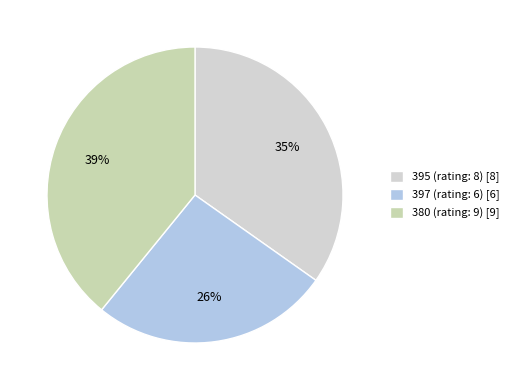

Is there any slice that represents more than half of the pie?

No